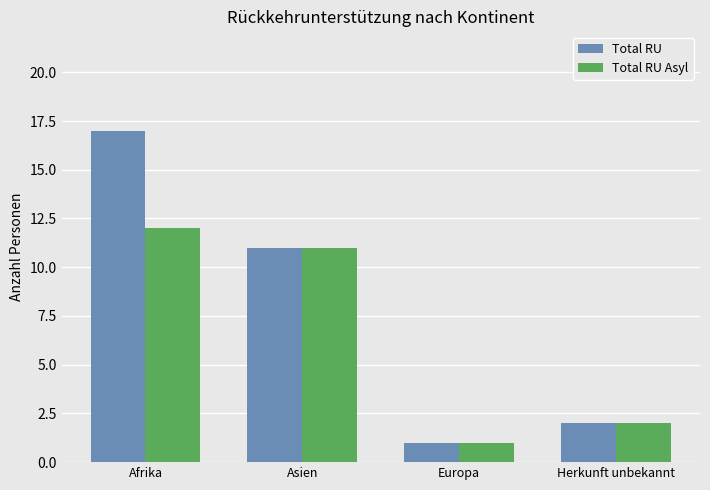

How many data points does each series have?

4